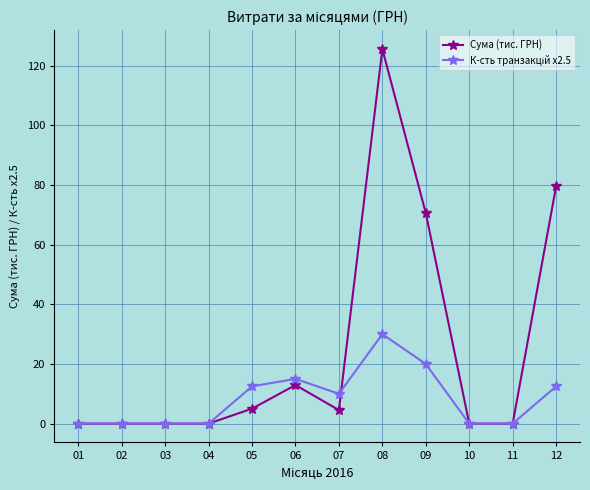

What is the maximum value for Сума (тис. ГРН)?

125.6